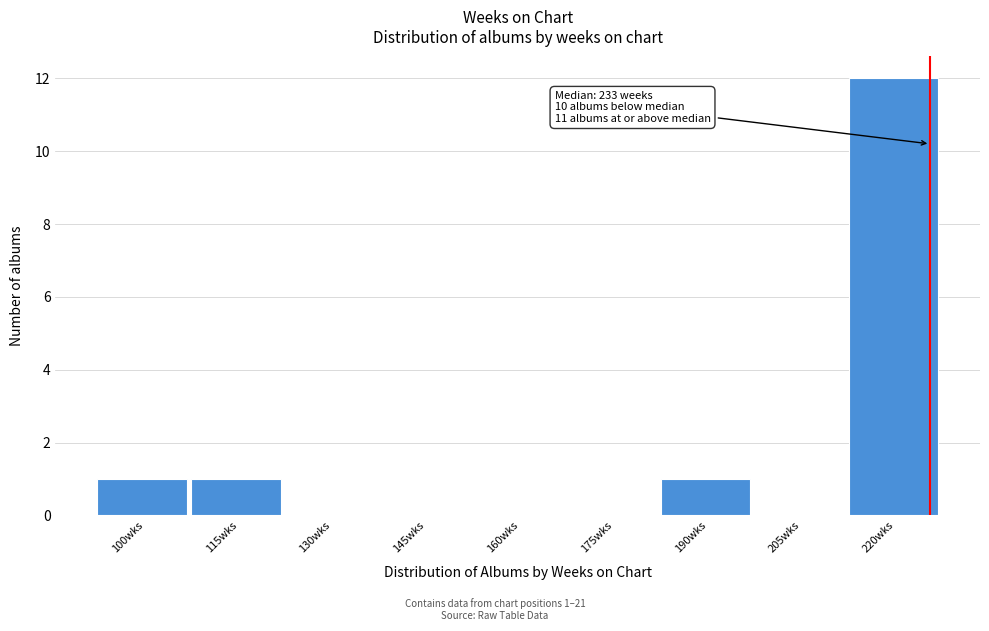

Reading left to right, transcribe all the data shown in this chart.

100wks=1	115wks=1	130wks=0	145wks=0	160wks=0	175wks=0	190wks=1	205wks=0	220wks=12